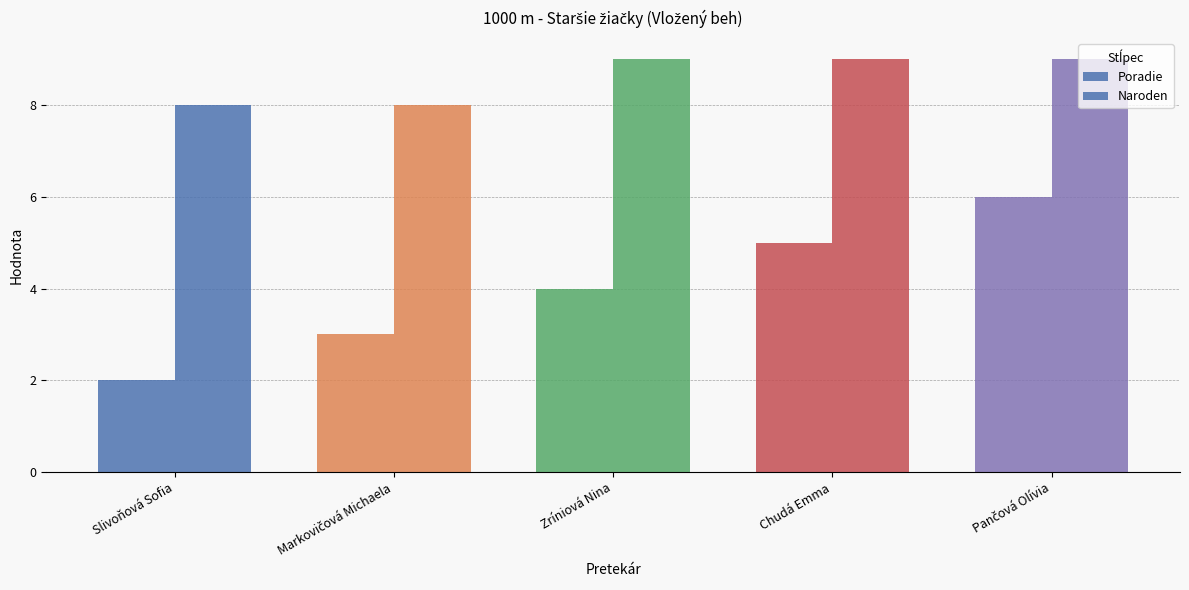

What is the difference between the highest and lowest values at Chudá Emma?

4